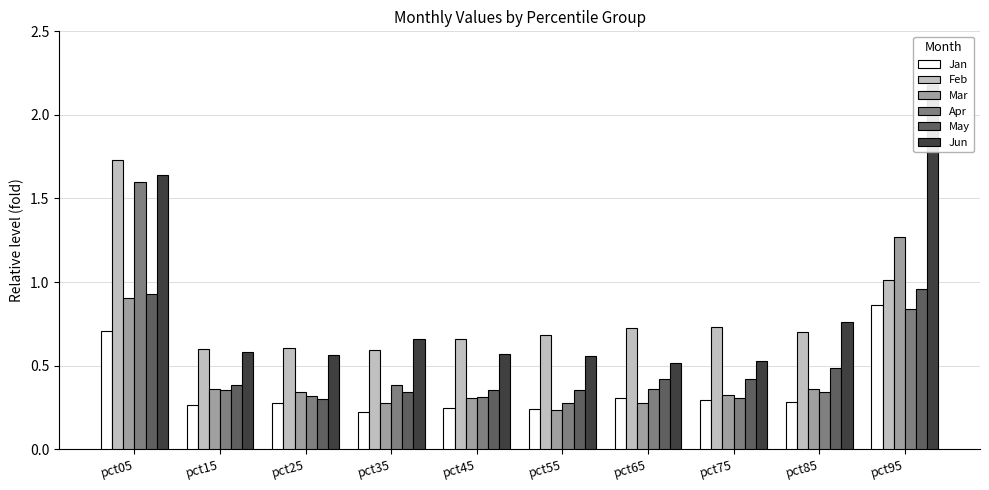

What is the value of the May bar at the 7th from the left?

0.4